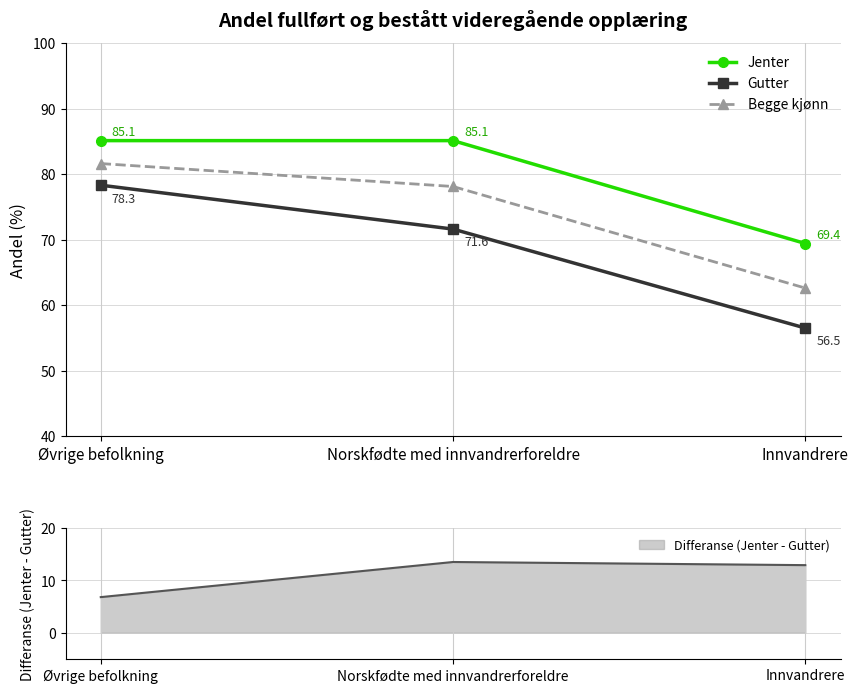

True or false: Gutter has a value of 101.8 at Norskfødte med innvandrerforeldre.

False